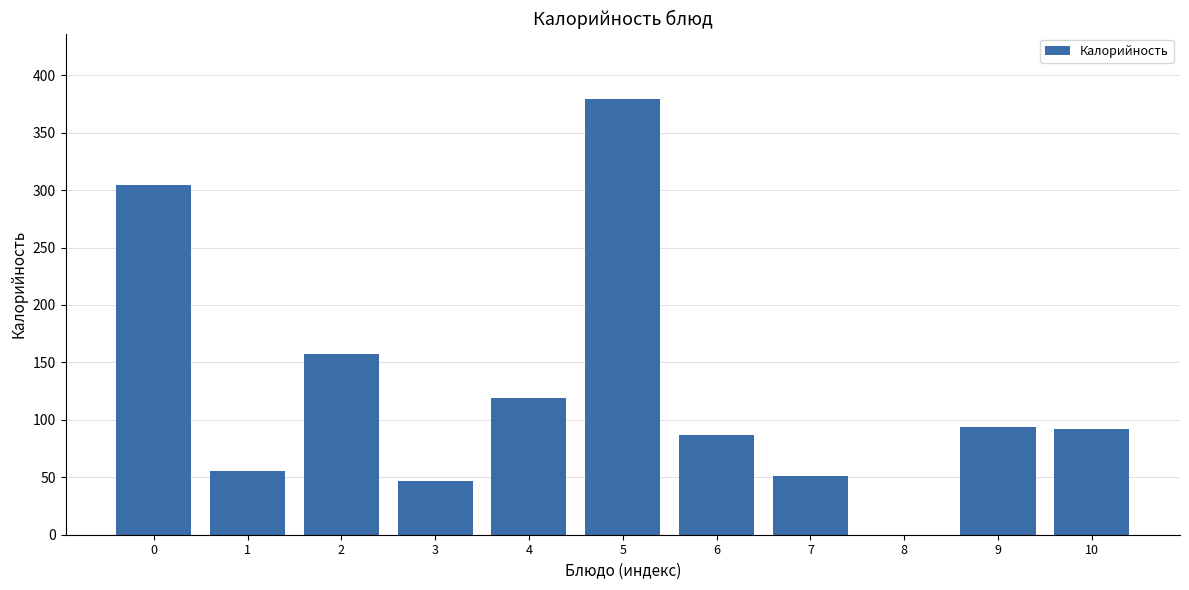

What is the ratio of the value at 4 to the value at 3?

2.5